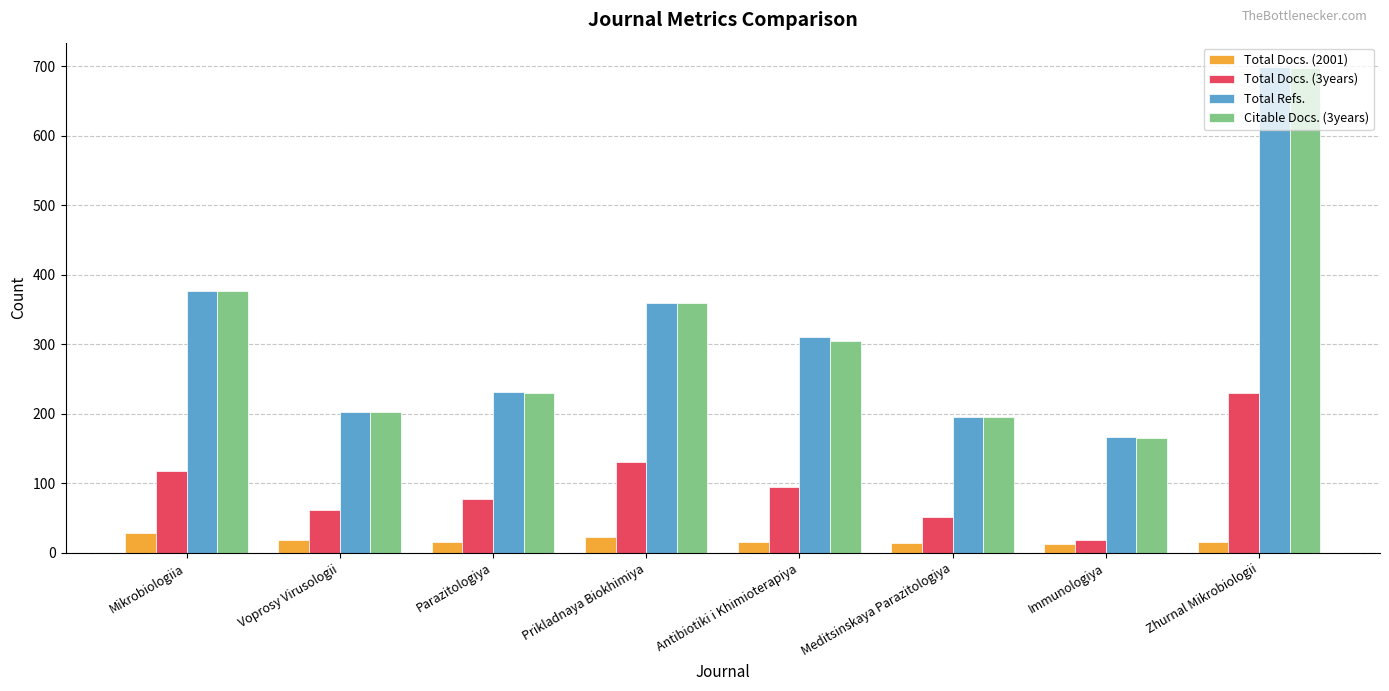

What are all the series names shown in the legend?

Total Docs. (2001), Total Docs. (3years), Total Refs., Citable Docs. (3years)